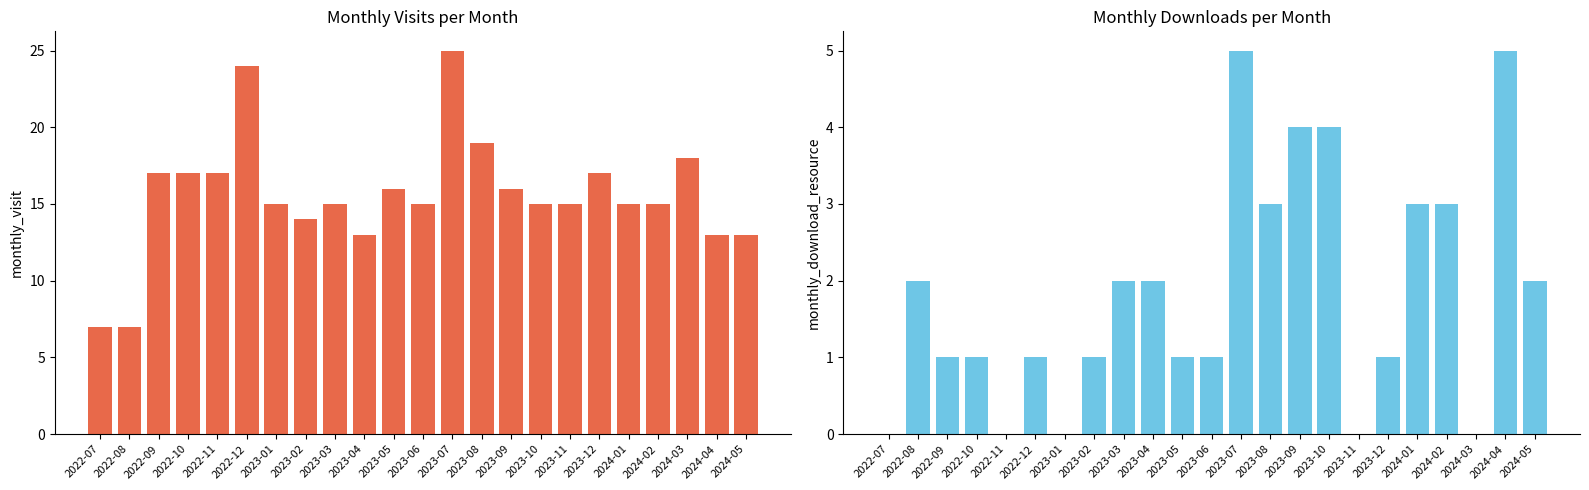

What is the difference between the monthly_visit values at 2022-11 and 2024-05?

4